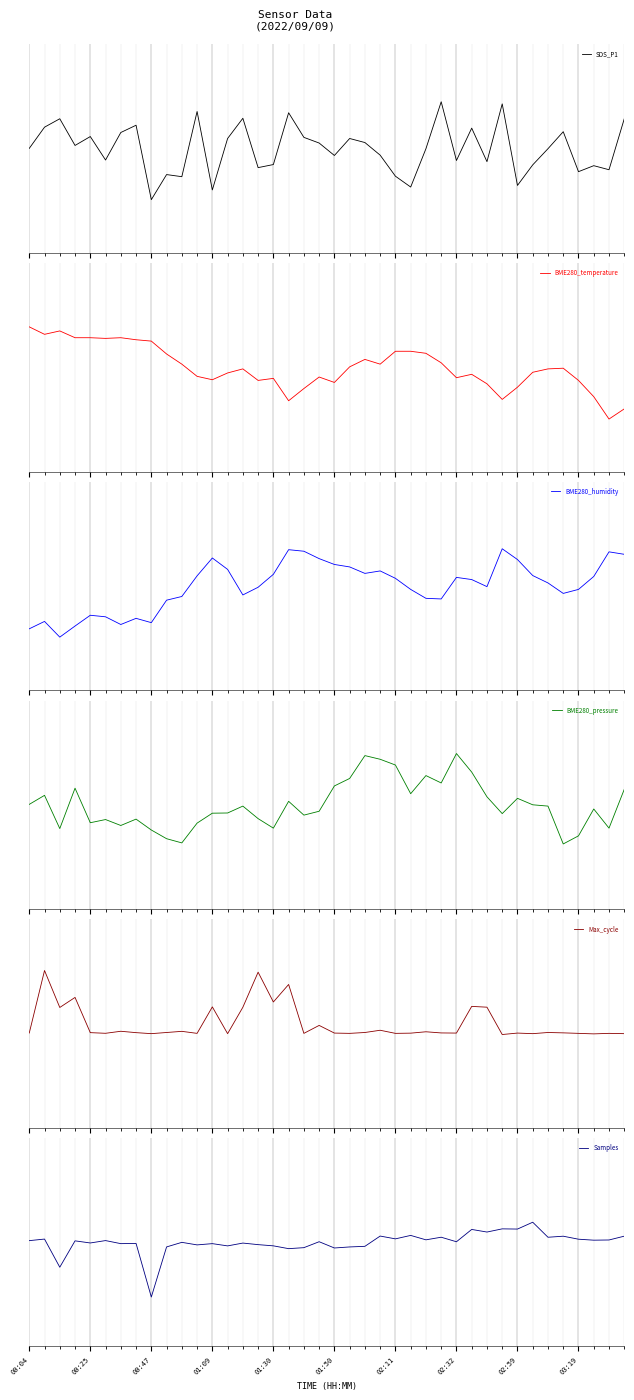

In Max_cycle, how many points are lower than both neighbors (excluding endpoints)?

13